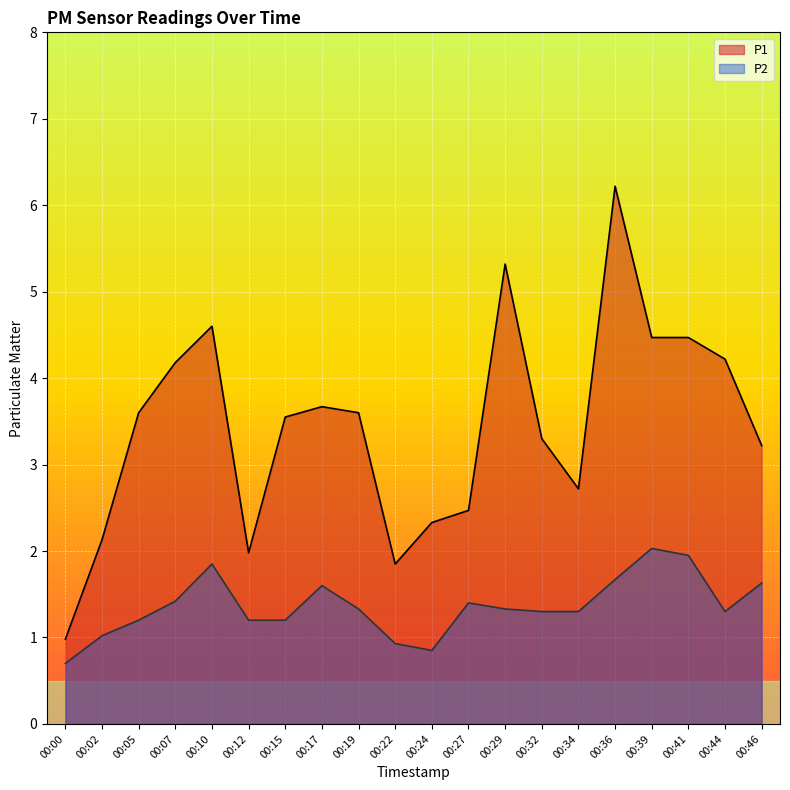

The value of P1 at 00:19 is 3.6. True or false?

True